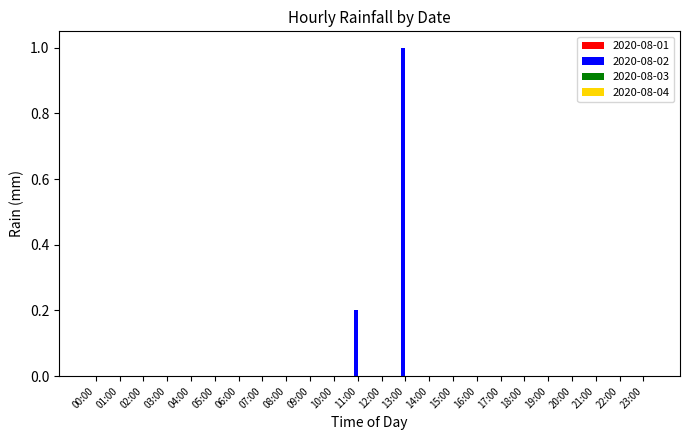

The value at 18:00 is 0.0. True or false?

True